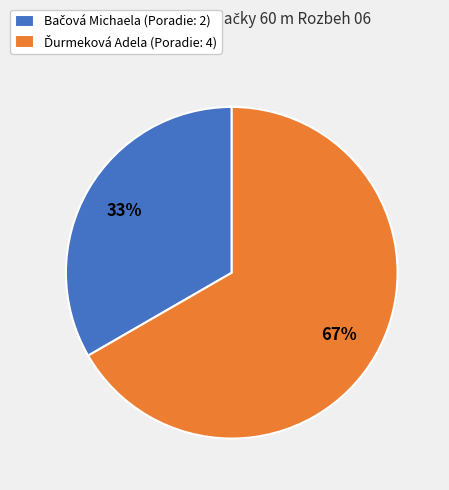

Is there any slice that represents more than half of the pie?

Yes